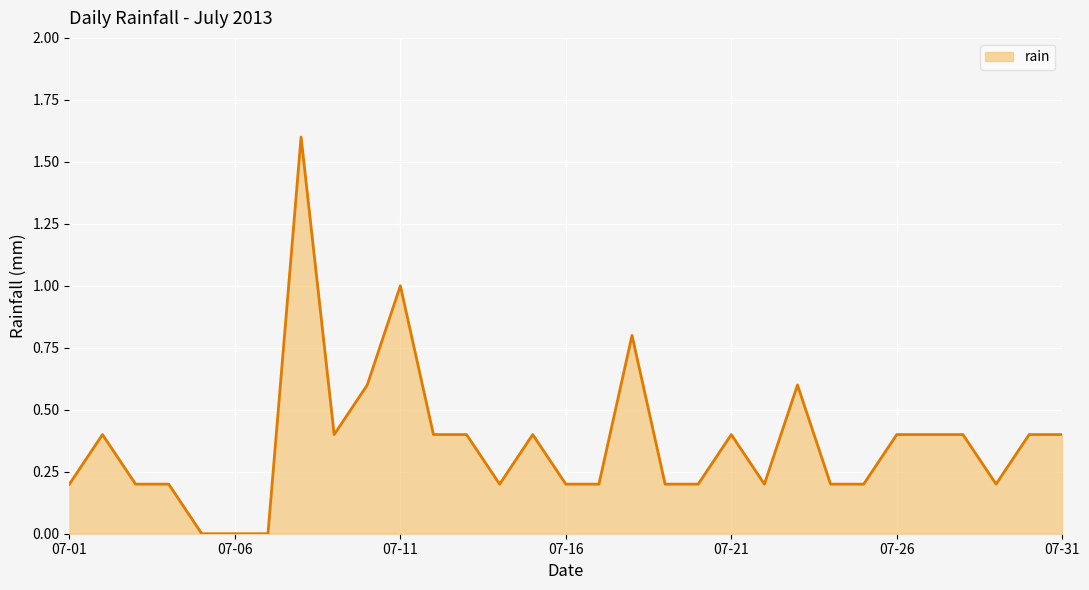

What is the difference between the maximum and minimum values?

1.6